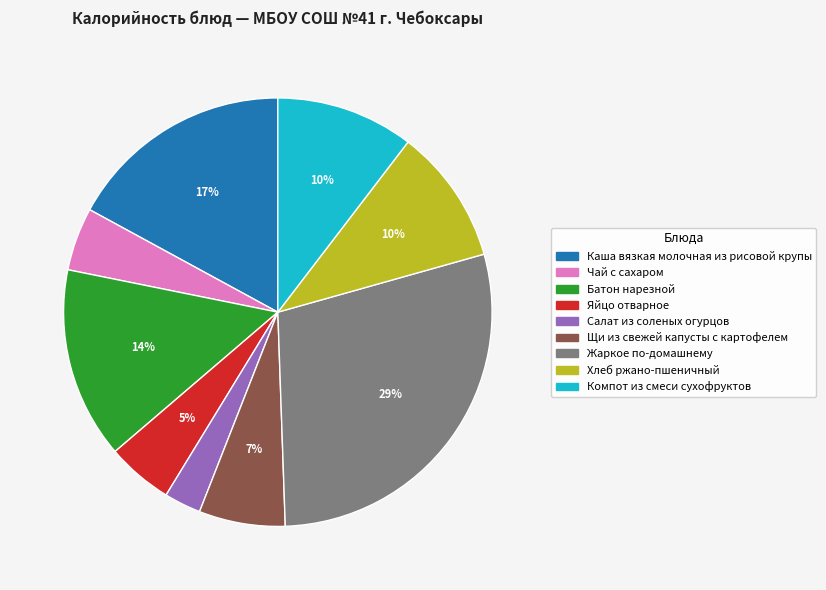

What is the ratio of the value at Хлеб ржано-пшеничный to the value at Яйцо отварное?

2.0